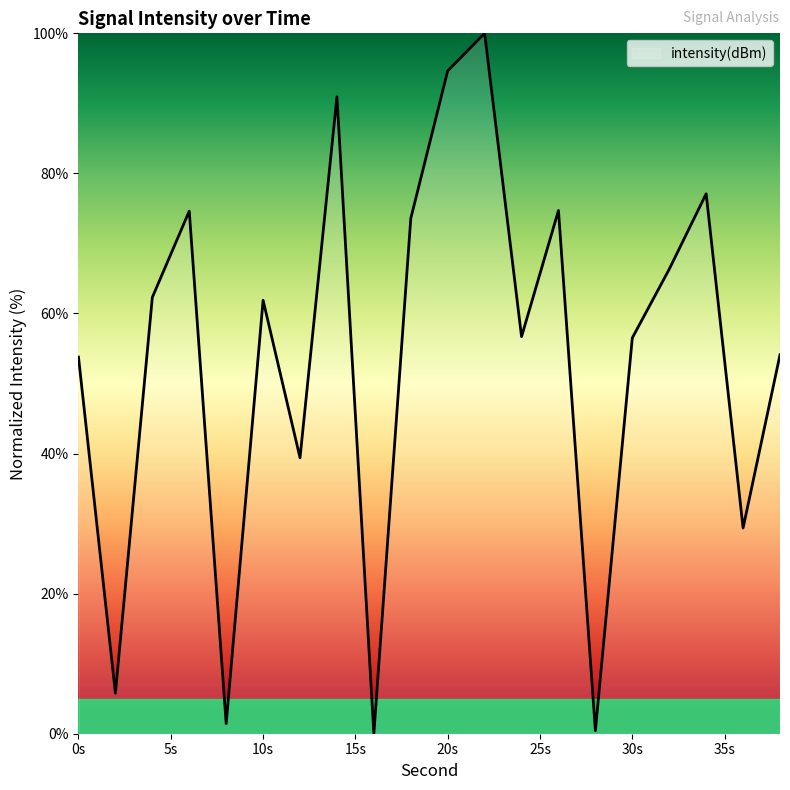

What is the greatest value displayed?

100.0